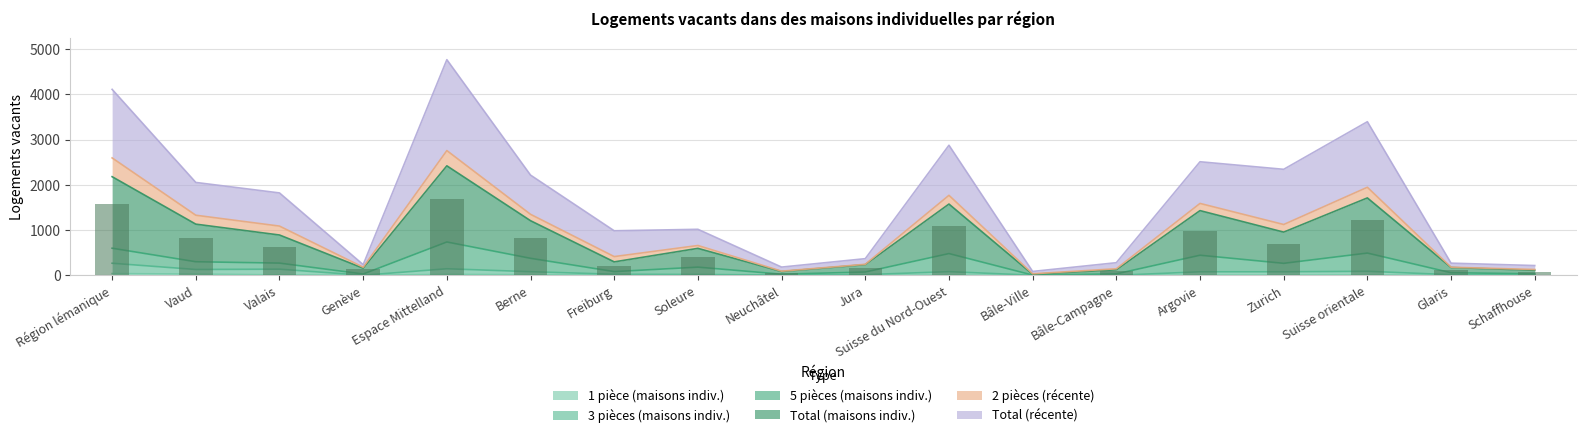

Which category has the highest value in the 1 pièce (maisons indiv.) series?

Région lémanique